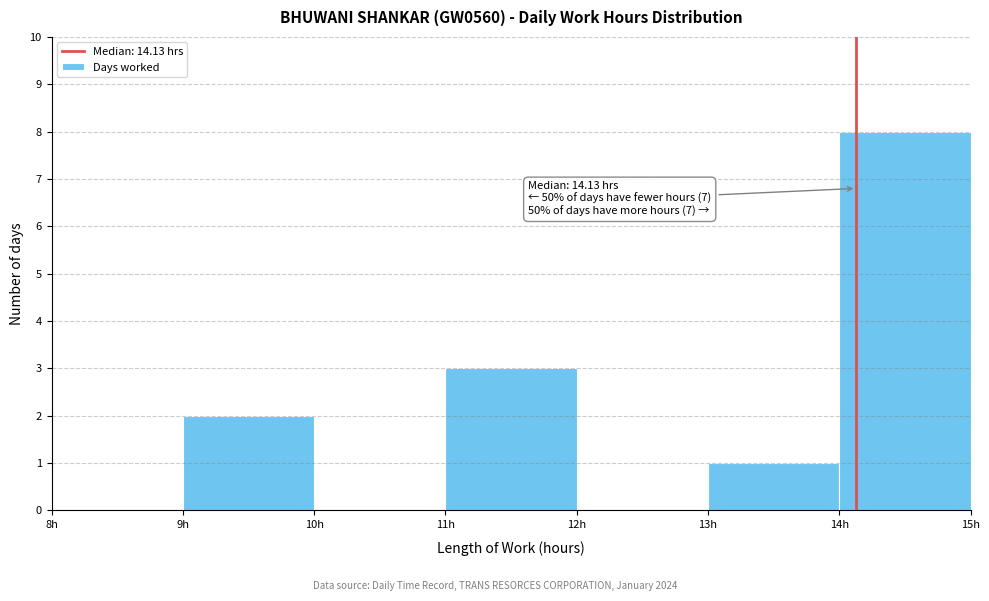

Which range on the x-axis has the tallest bar?

14 to 15